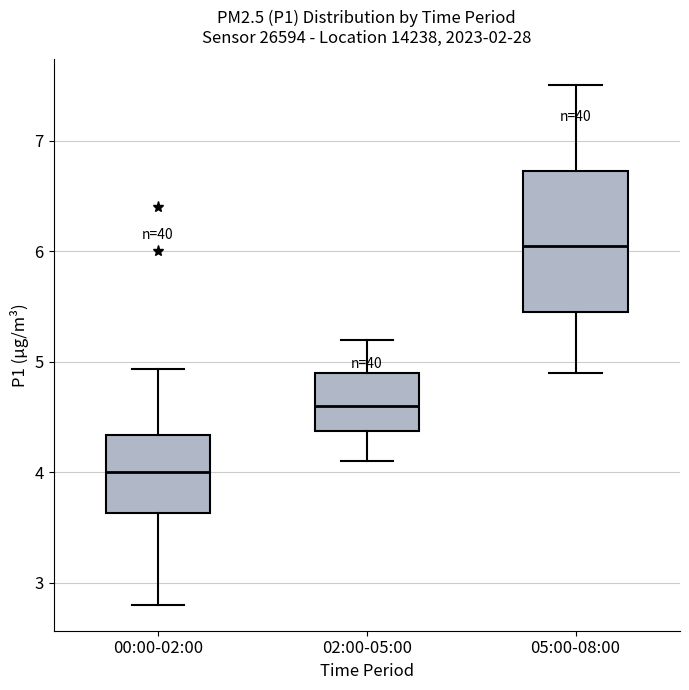

Where does the upper whisker of the box for 00:00-02:00 end on the y-axis? The values are not printed on the chart, so give them approximately, as read against the axis.

4.9